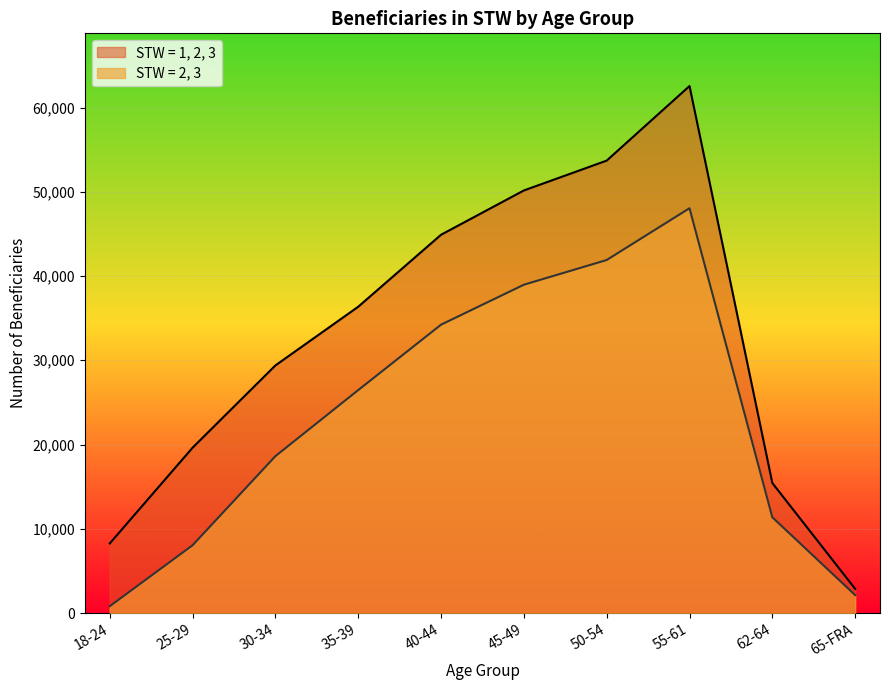

What is the difference between the maximum and second lowest values in the STW = 1, 2, 3 series?

54292